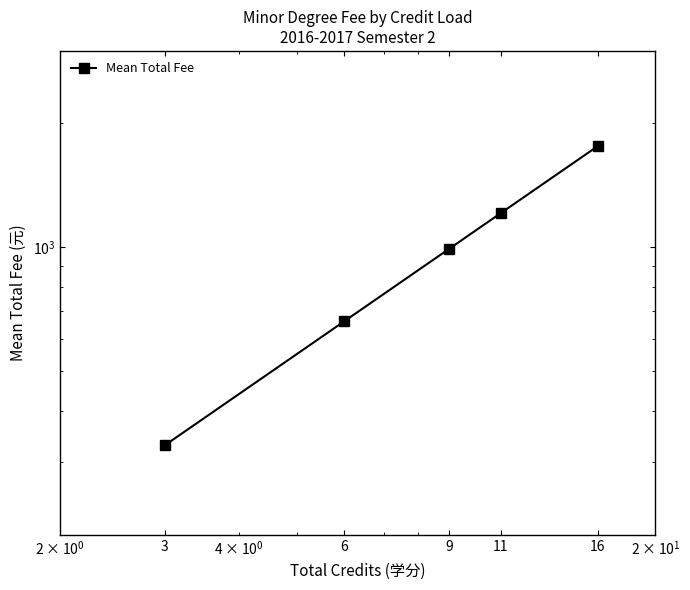

Reading left to right, what are all the values shown in this chart?

3=330	6=660	9=990	11=1210	16=1760